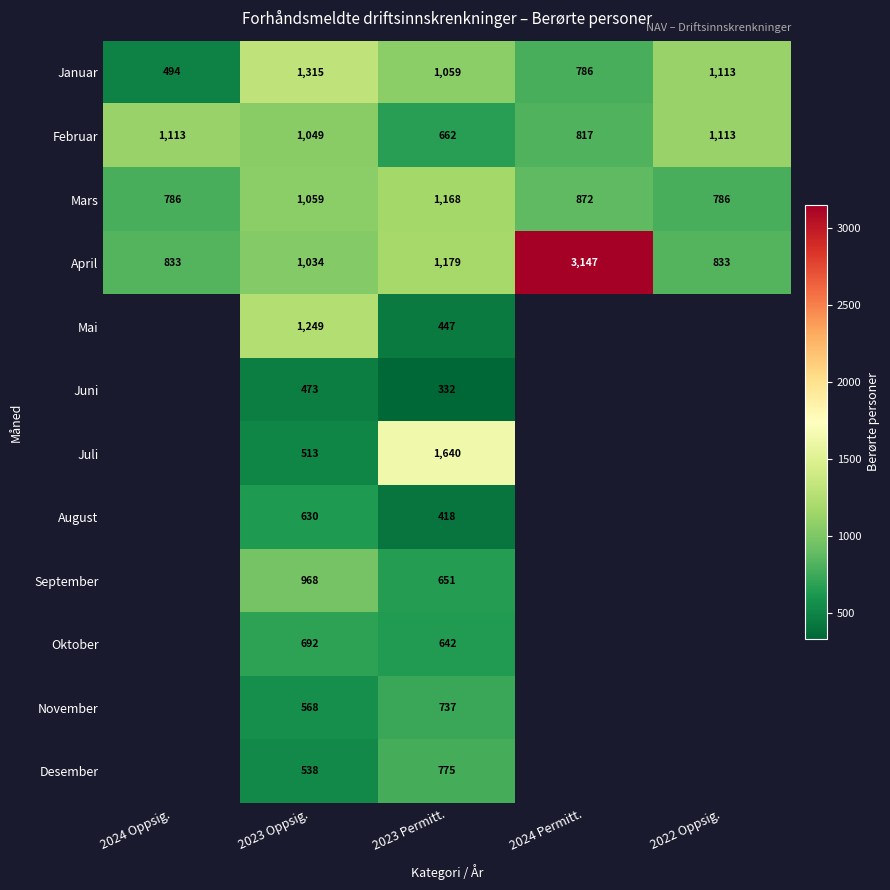

Rank the series at 2023 Permitt. from lowest to highest value.

Juni, August, Mai, Oktober, September, Februar, November, Desember, Januar, Mars, April, Juli